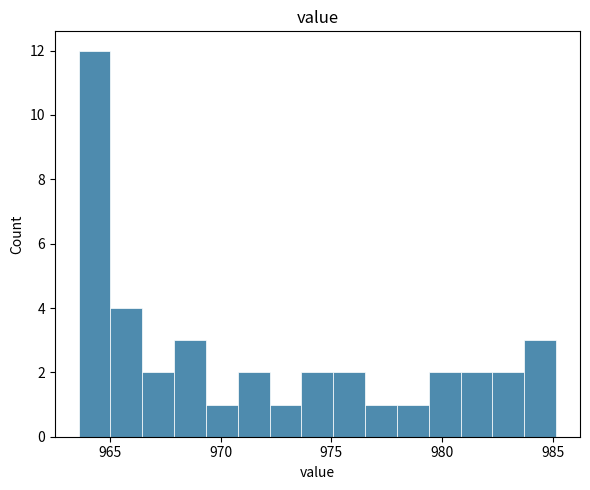

Read against the x-axis, roughly where is the centre of the tallest bar?

964.5